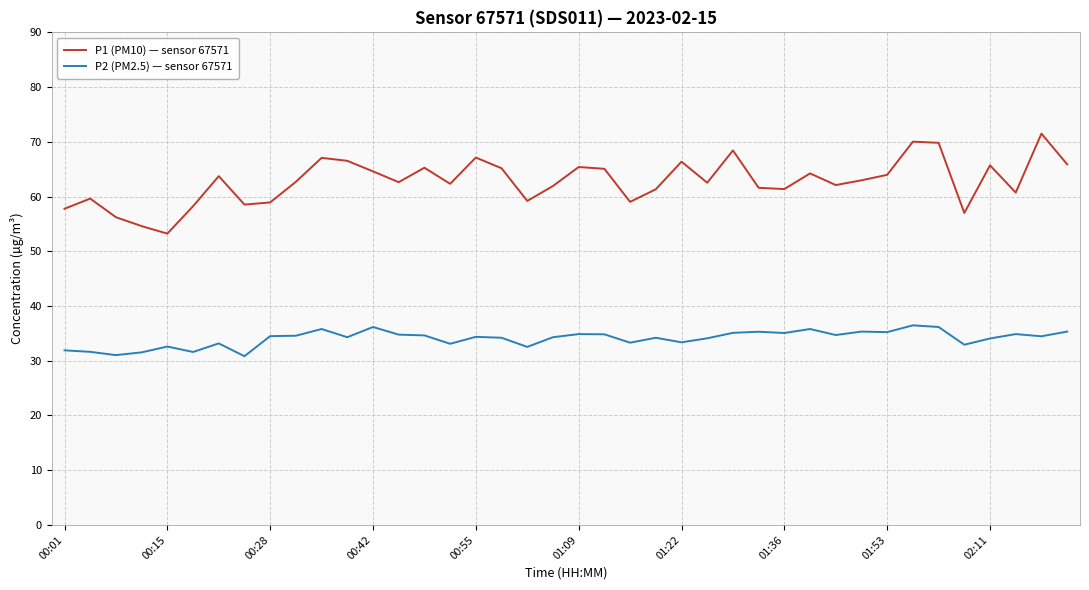

Which series has the largest total across all categories?

P1 (PM10) — sensor 67571